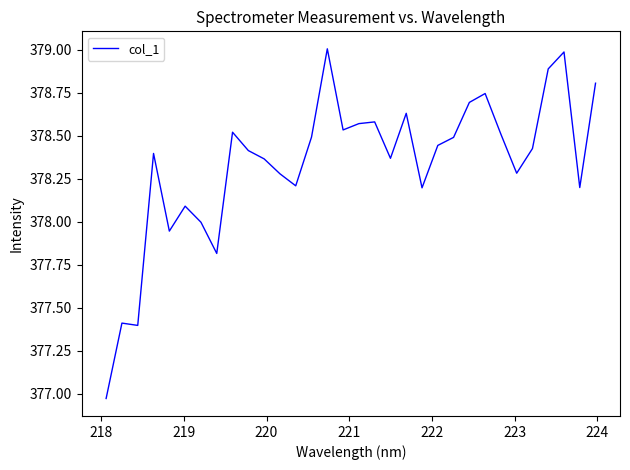

What is the difference between the maximum and minimum values?

2.0